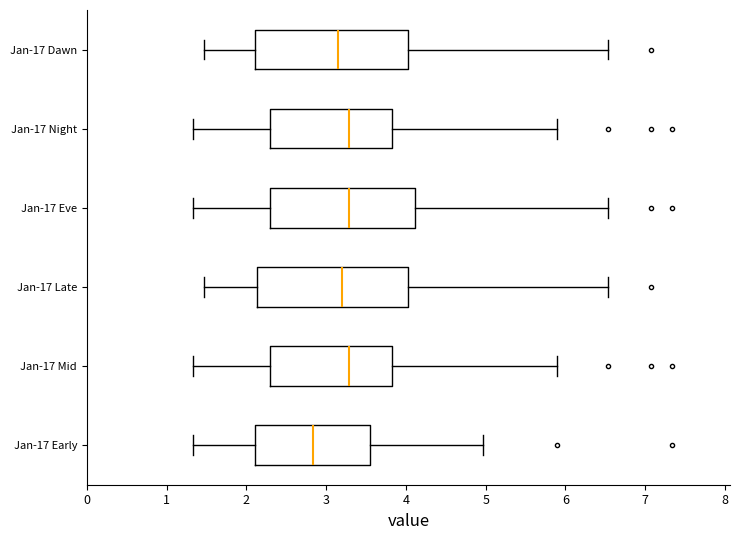

Where is the left edge of the box for Jan-17 Night on the x-axis? The values are not printed on the chart, so give them approximately, as read against the axis.

2.3